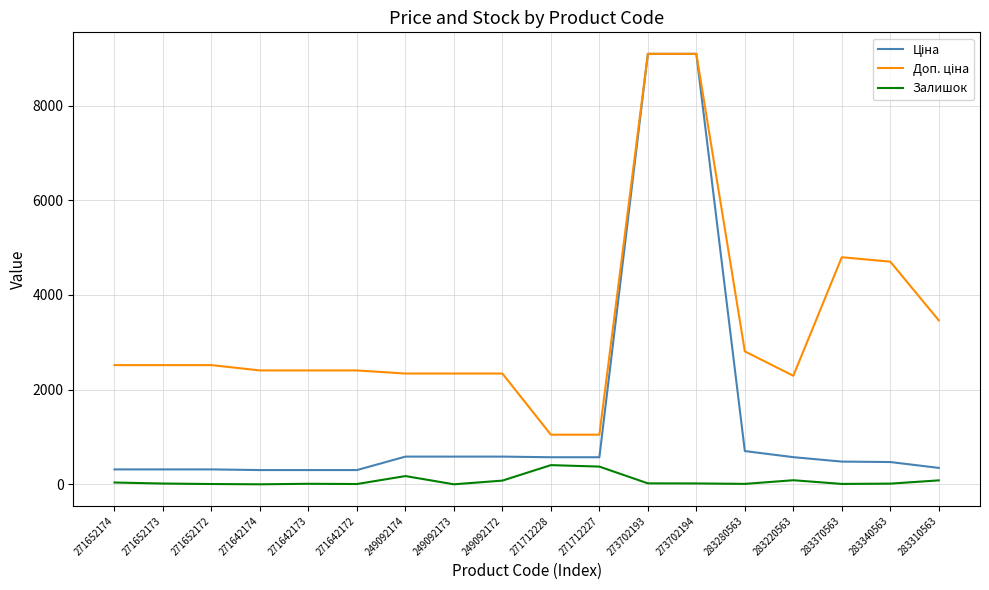

Is it true that Залишок equals 38.0 at 271652174?

True